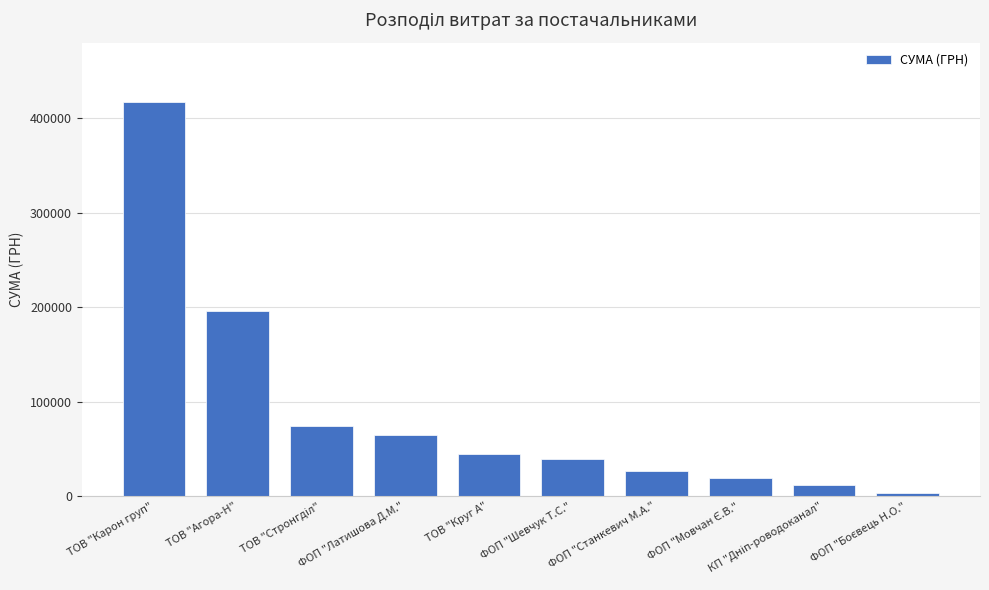

How many series are shown in this chart?

1